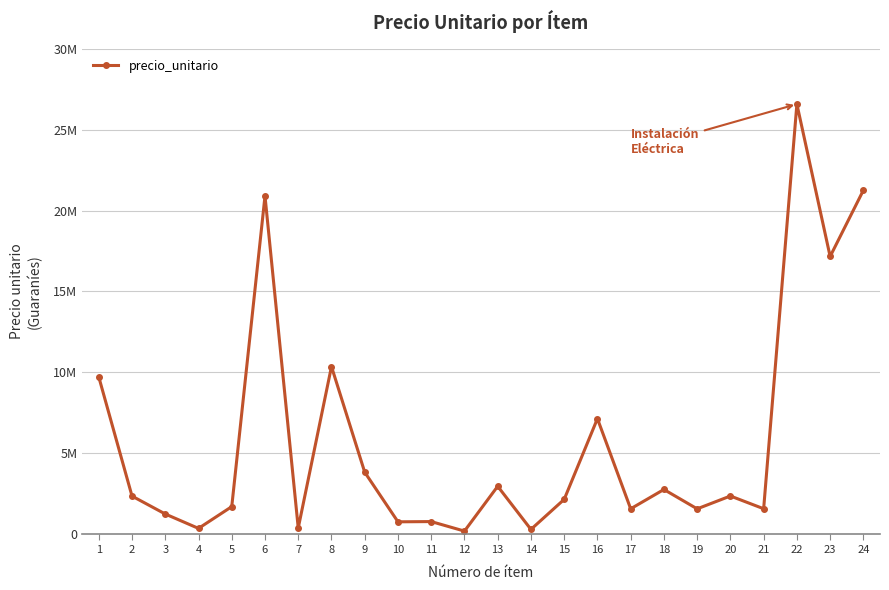

Which category has the lowest value across all series?

12